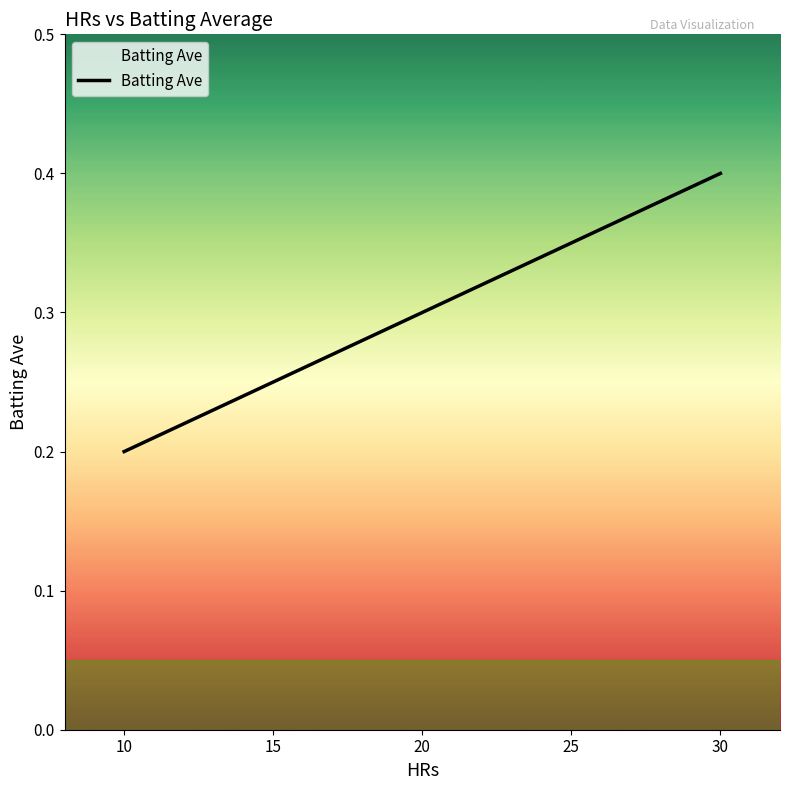

What is the greatest value displayed?

0.4